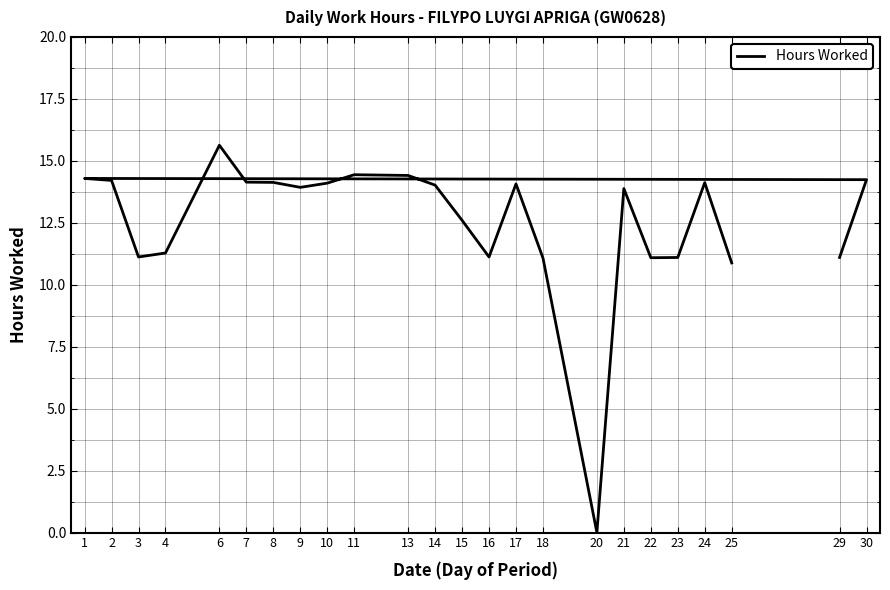

What is the ratio of the value at 3 to the value at 24?

0.8